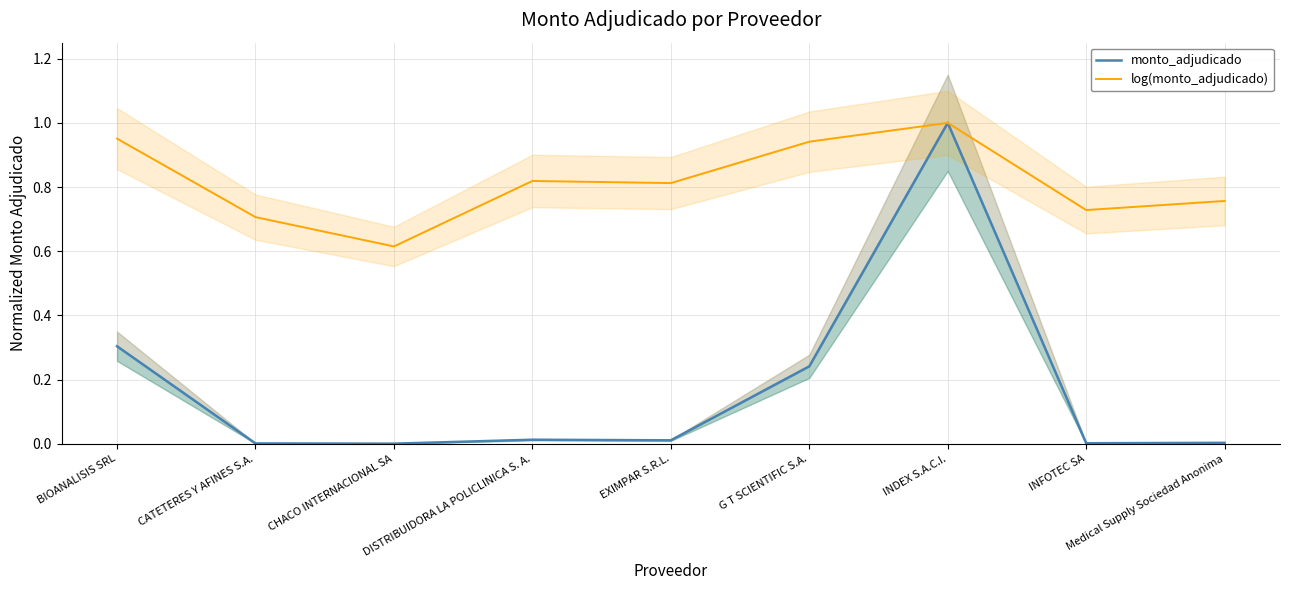

Is it true that monto_adjudicado equals 0.0 at EXIMPAR S.R.L.?

True